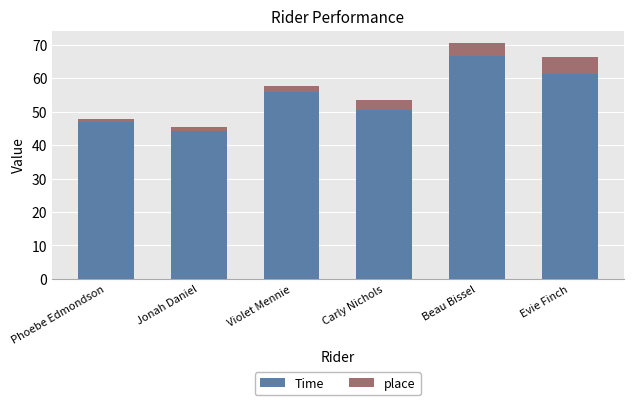

Reading right to left, list the values for the Time series.

61.4	66.7	50.5	55.9	44.3	46.9